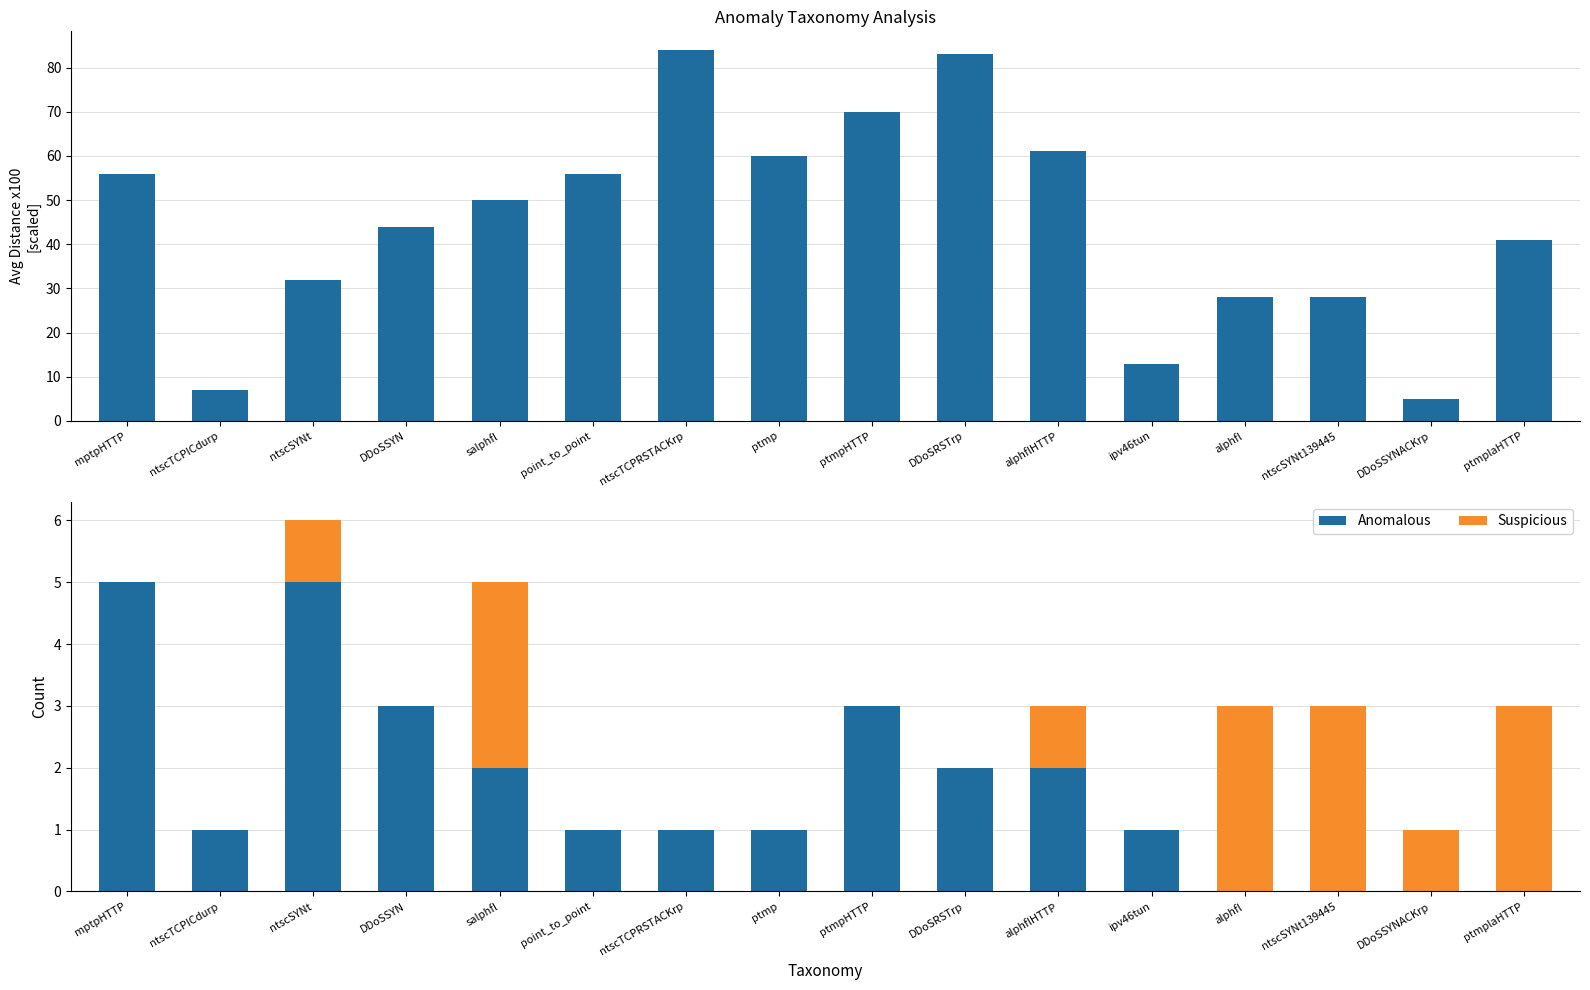

Reading left to right, list all the values displayed in this chart.

Avg Distance x100: 56	7	32	44	50	56	84	60	70	83	61	13	28	28	5	41
Anomalous: 5	1	5	3	2	1	1	1	3	2	2	1	0	0	0	0
Suspicious: 0	0	1	0	3	0	0	0	0	0	1	0	3	3	1	3